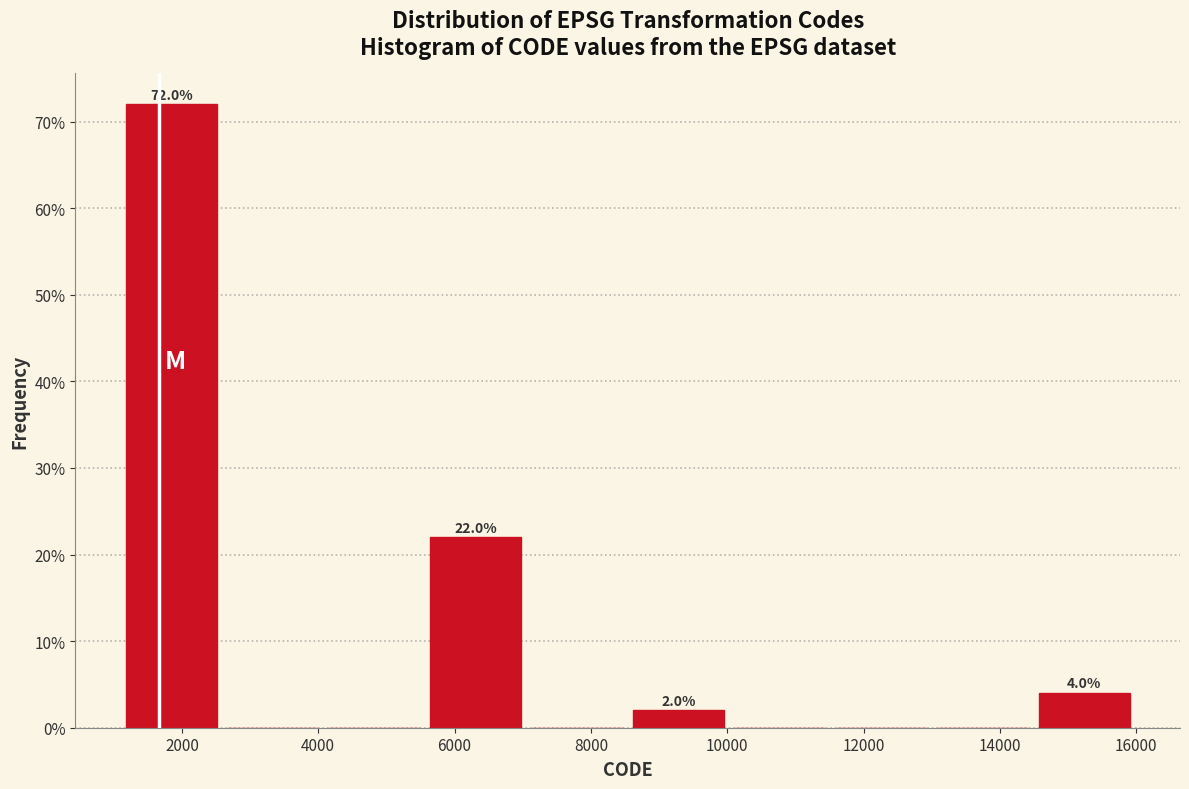

Over which range of the x-axis is the bar tallest?

1200 to 2600